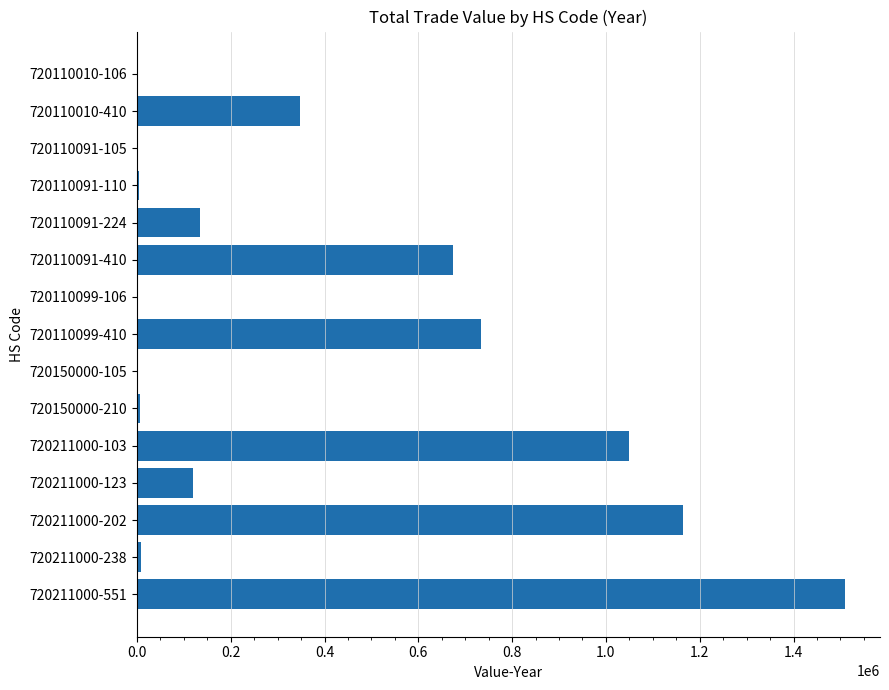

Where is the data nearest to the value 754848?

720110099-410